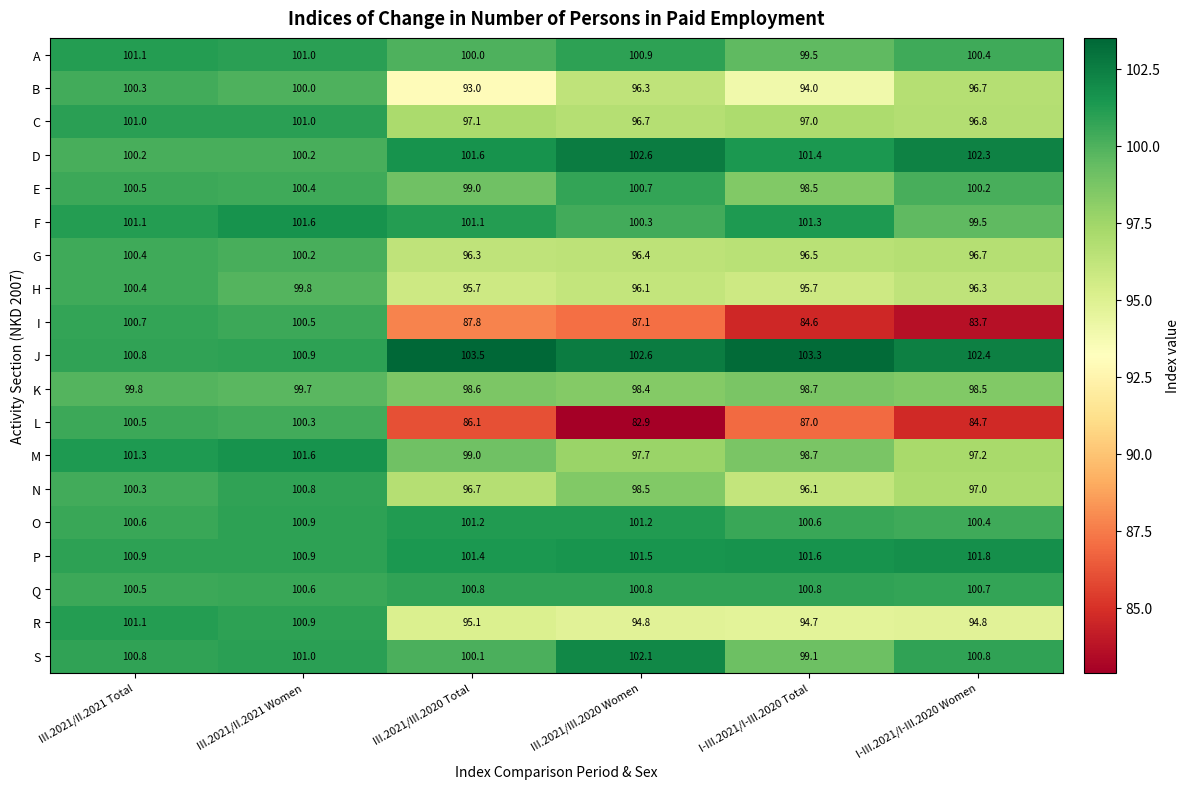

Which category has the highest value in the R series?

III.2021/II.2021 Total